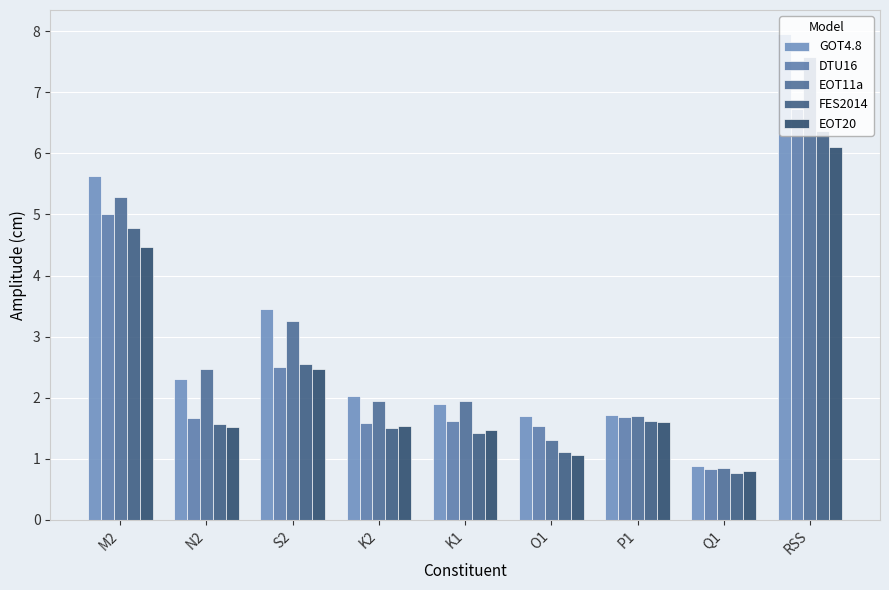

Is it true that GOT4.8 equals 5.6 at M2?

True